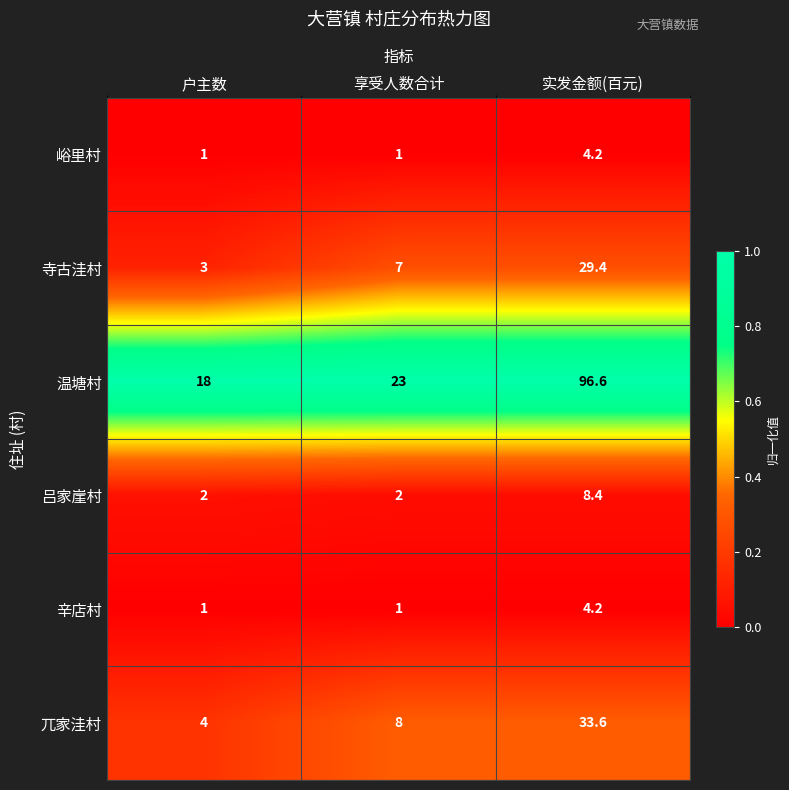

Reading left to right, extract all data points from this chart.

峪里村: 1.0	1.0	4.2
寺古洼村: 3.0	7.0	29.4
温塘村: 18.0	23.0	96.6
吕家崖村: 2.0	2.0	8.4
辛店村: 1.0	1.0	4.2
兀家洼村: 4.0	8.0	33.6